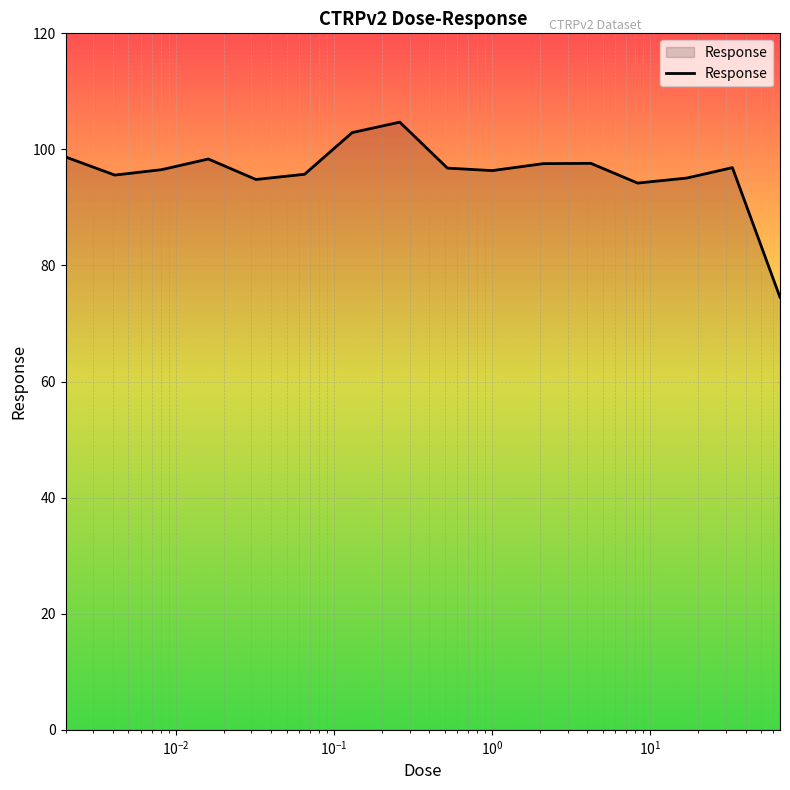

What is the sum of all values?

1536.2